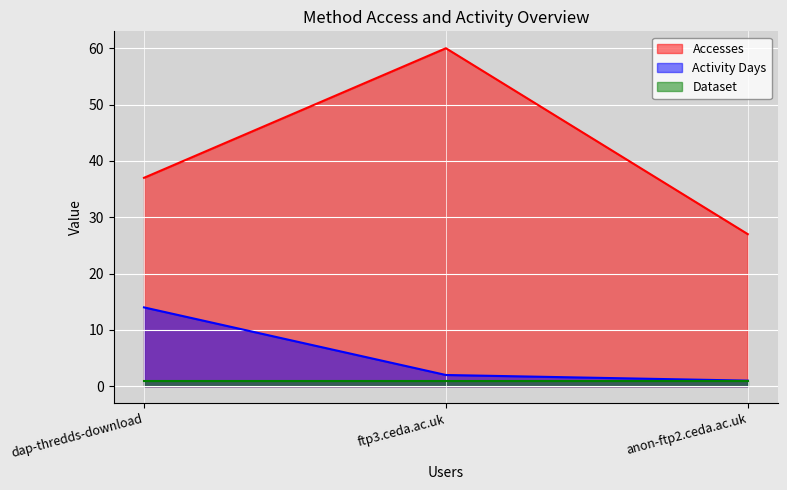

What position from the right is ftp3.ceda.ac.uk?

2